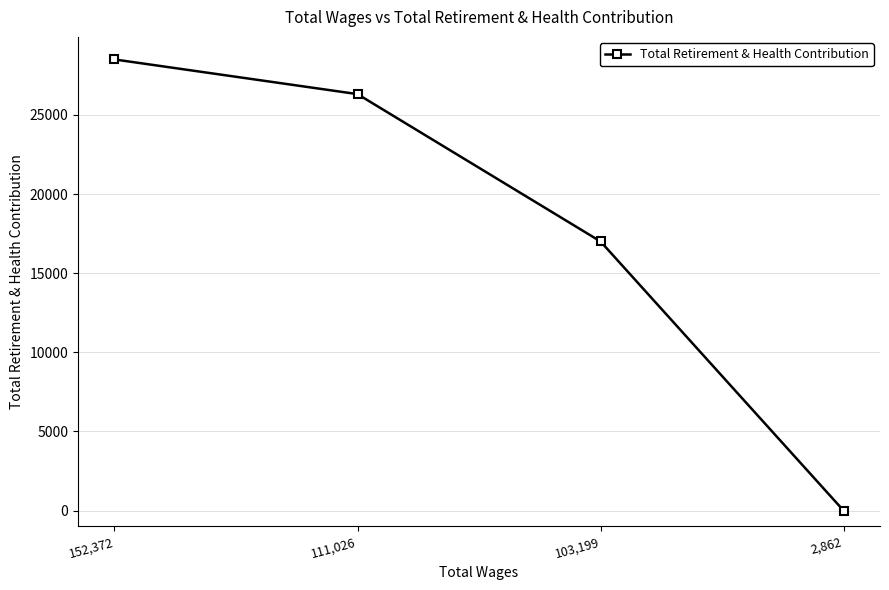

Is it true that the value at 152,372 is 28507?

True